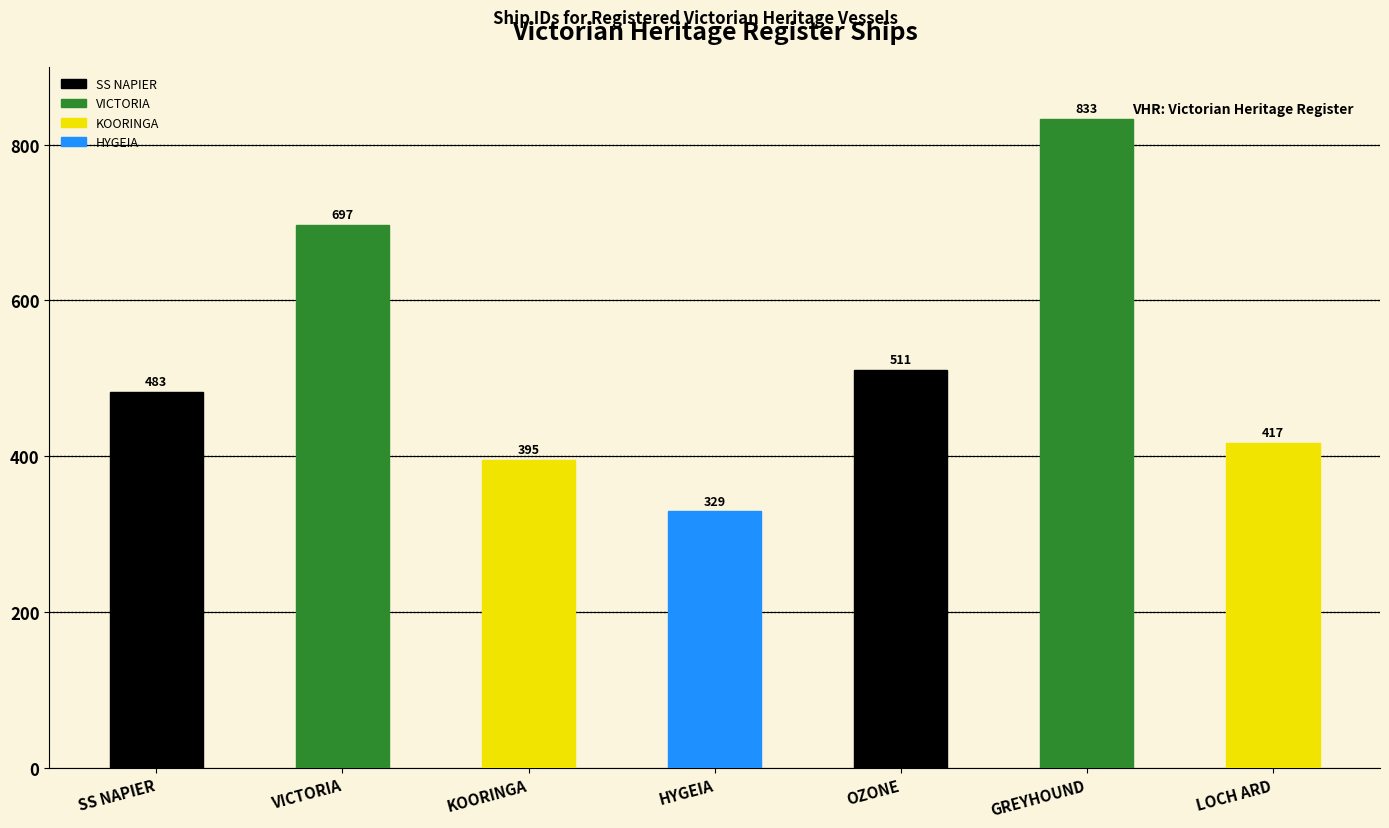

What is the ratio of the value at VICTORIA to the value at SS NAPIER?

1.4